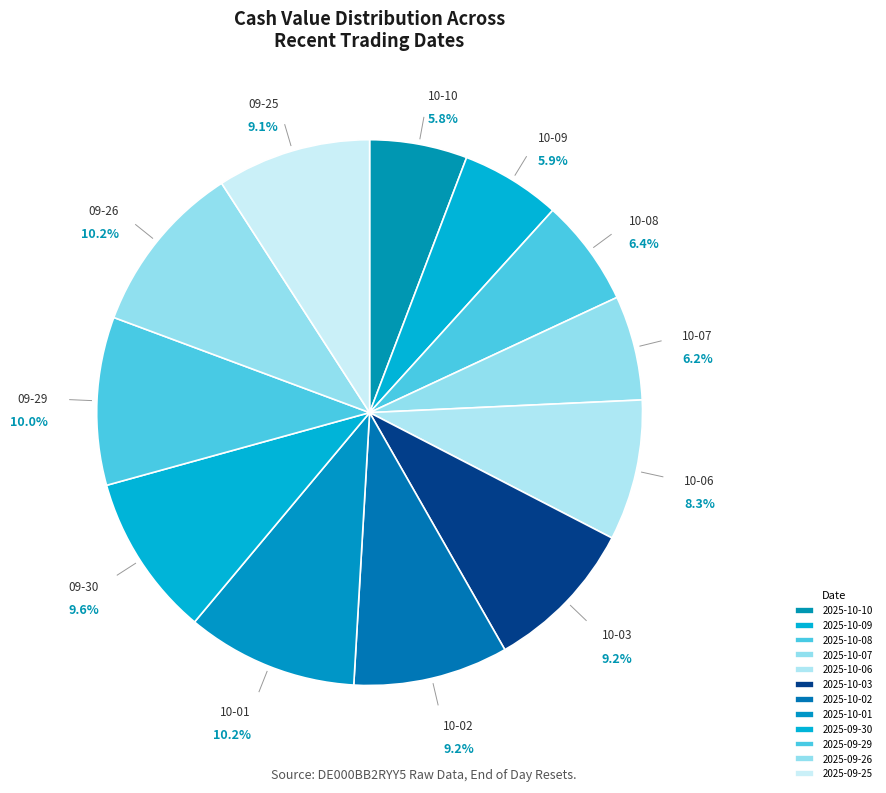

Which has a higher value, 2025-09-25 or 2025-10-07?

2025-09-25